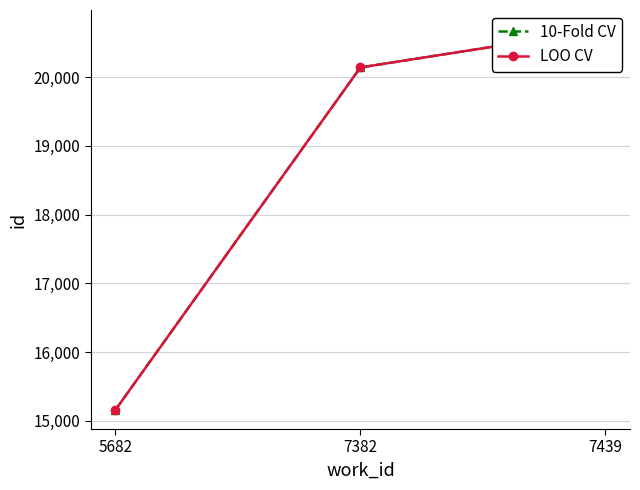

How many series are shown in this chart?

2